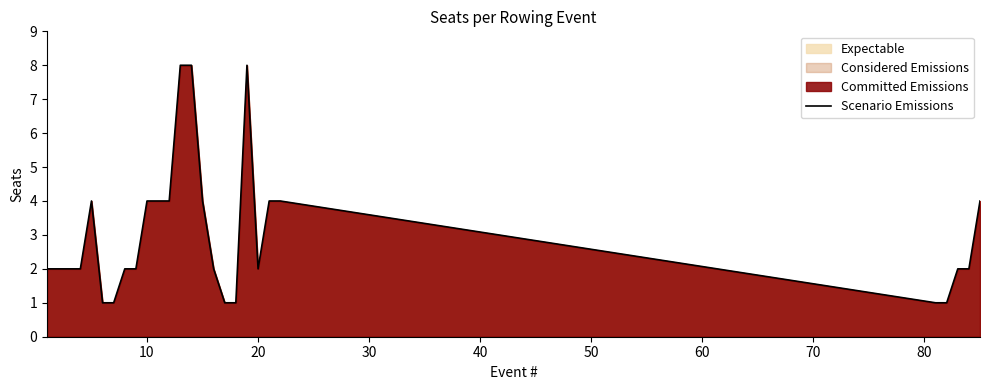

What is the maximum value shown in the chart?

8